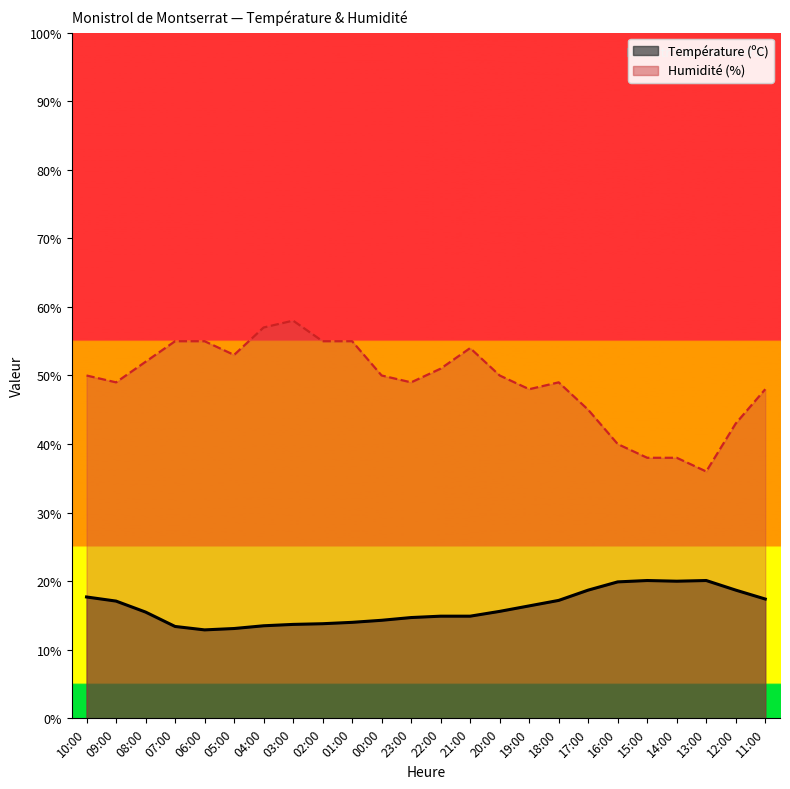

What is the average value of the Humidité (%) series?

49.1